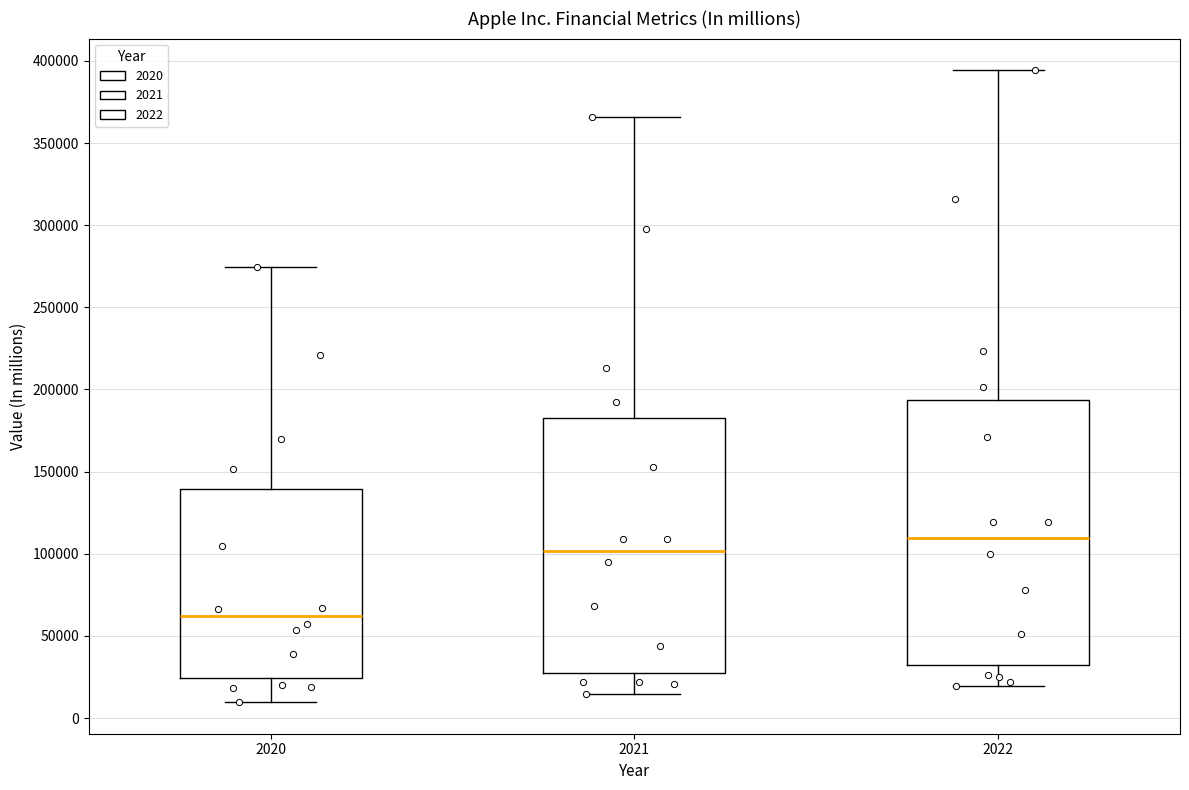

Where does the median line of the box at x = 2021 sit on the y-axis? The values are not printed on the chart, so give them approximately, as read against the axis.

100000